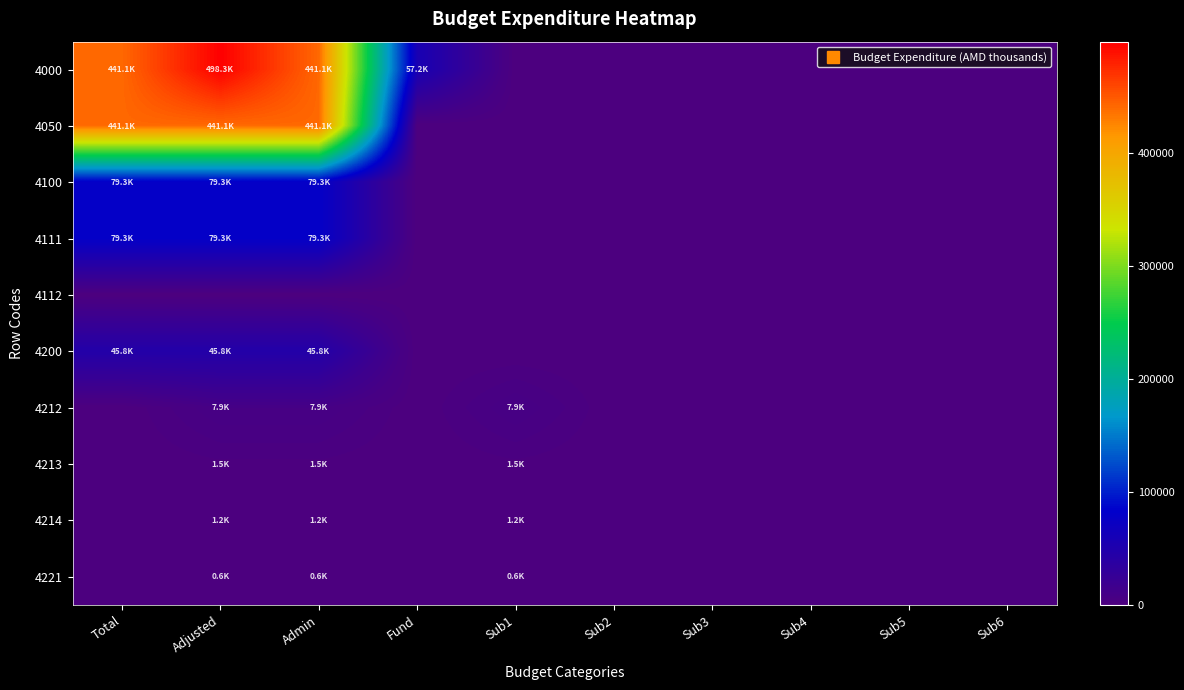

Between Admin and Fund, which is larger?

Admin